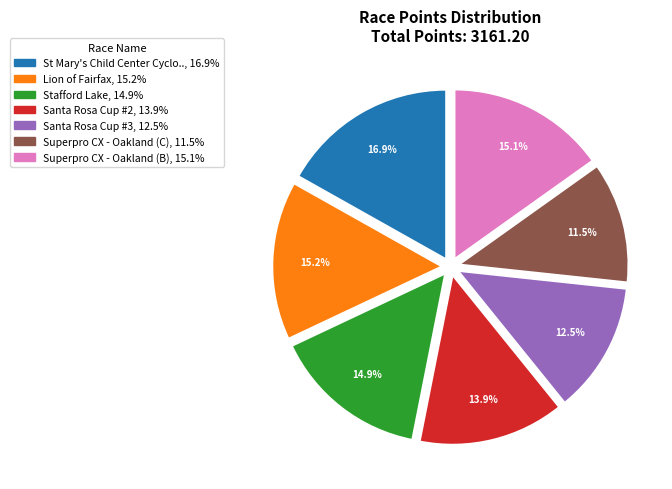

Is there any slice that represents more than half of the pie?

No